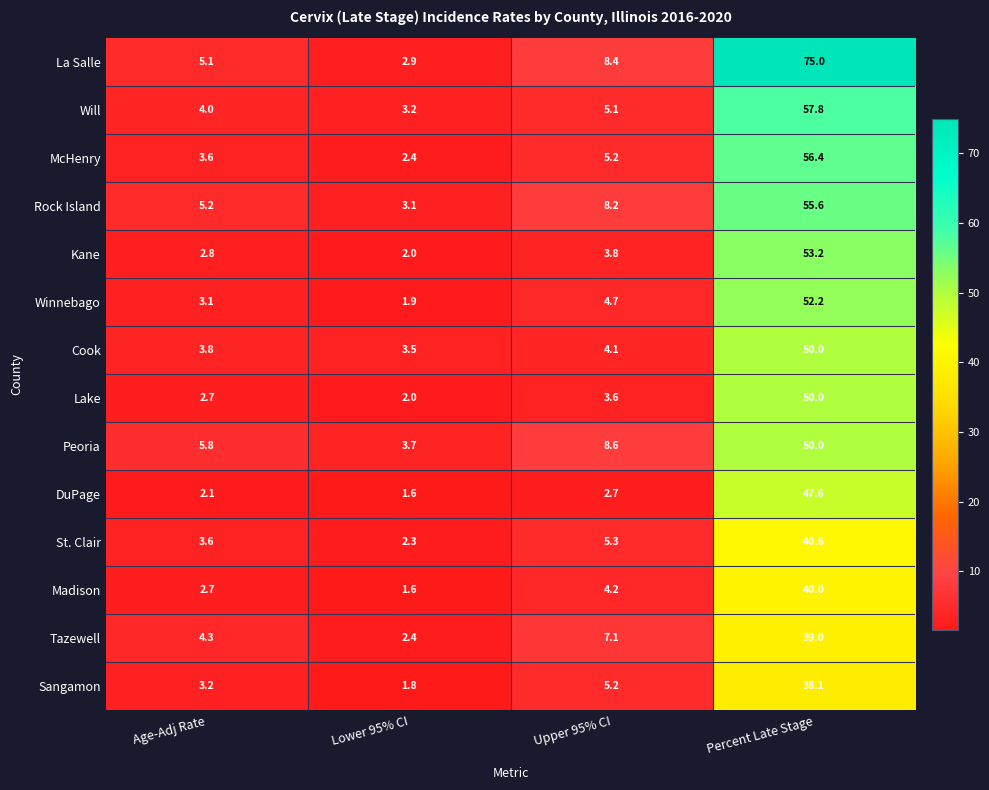

Which category has the highest value across all series?

Percent Late Stage